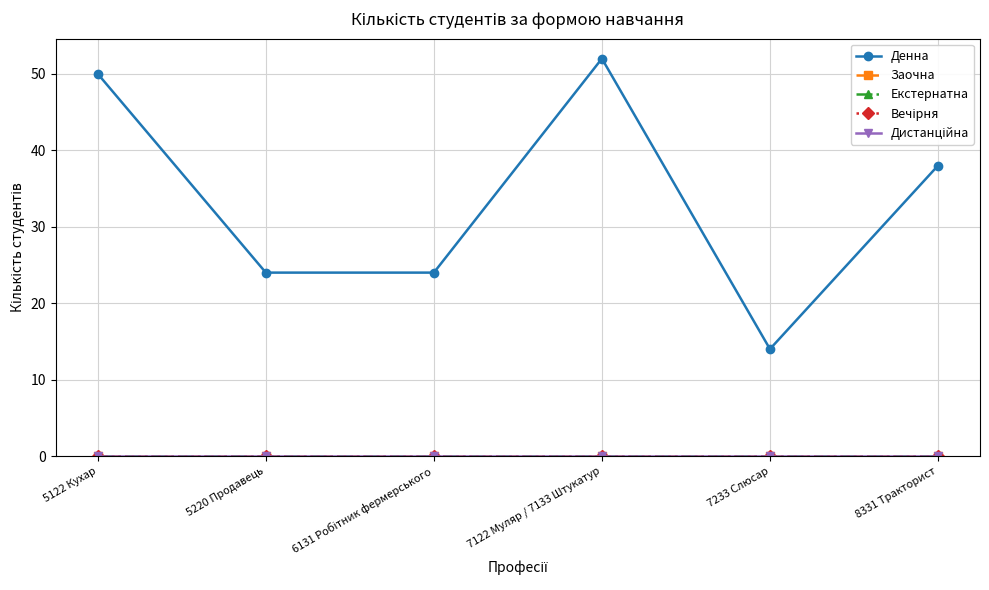

Is this an area chart (filled region under the line)?

No